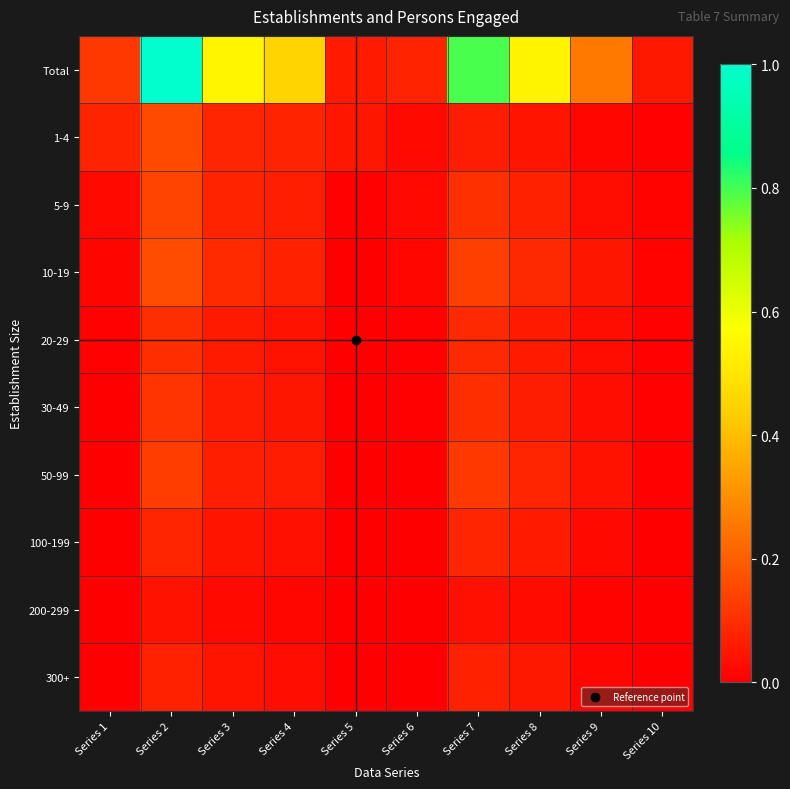

Which series changed the most between Series 2 and Series 10?

Total